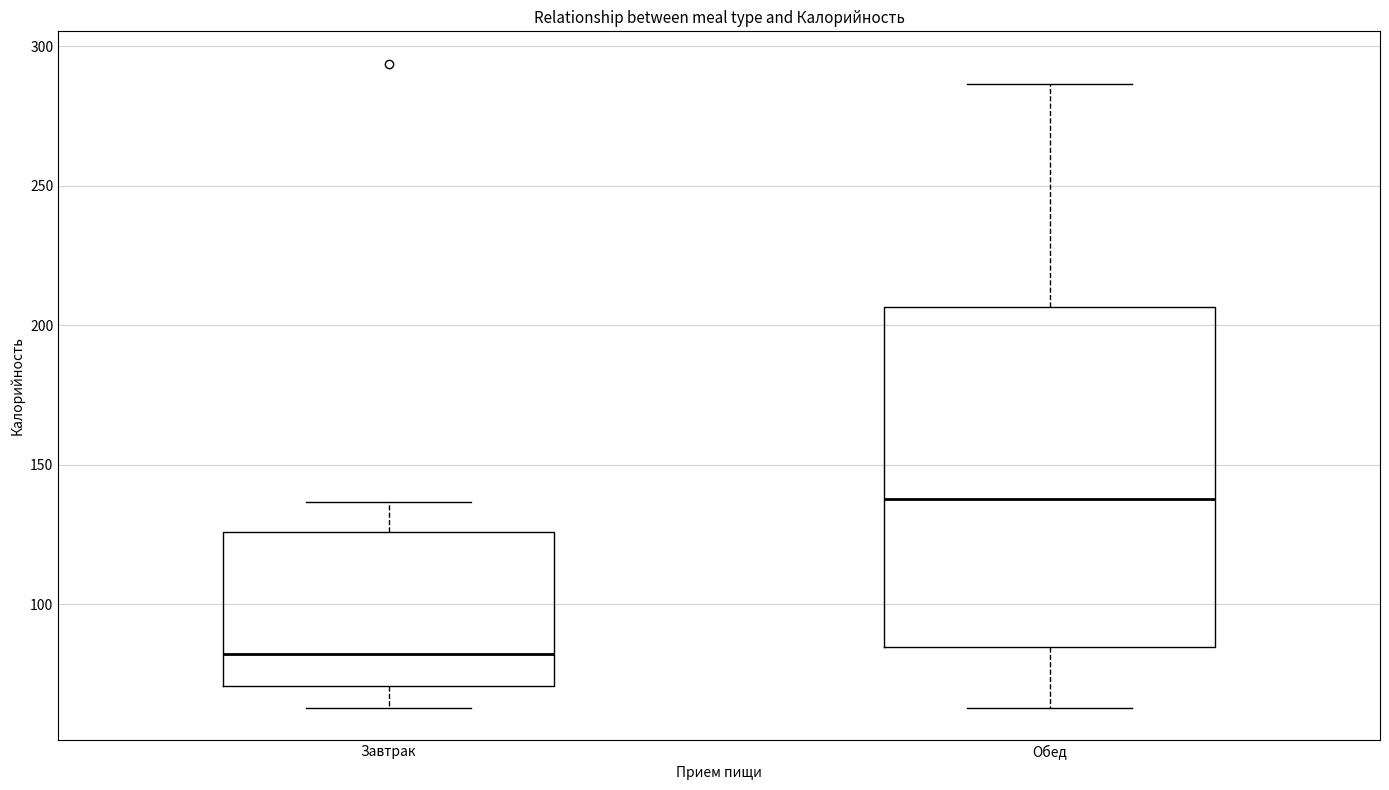

Comparing the boxes themselves (not the whiskers), which one is the tallest?

Обед